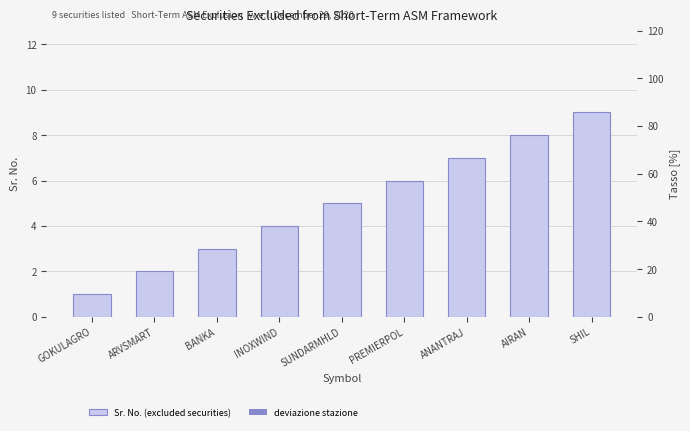

The value of Sr. No. (excluded securities) at ARVSMART is 2. True or false?

True